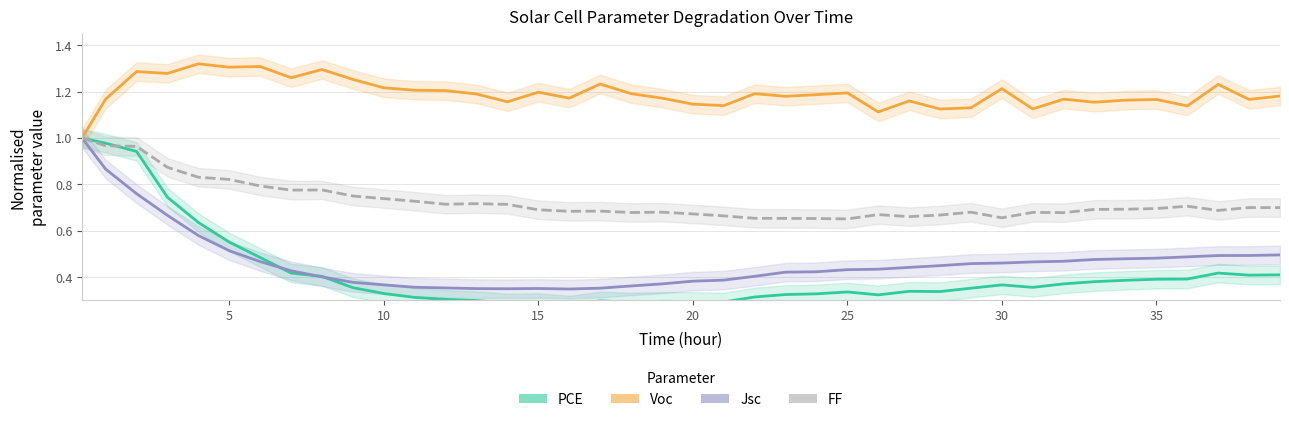

How many interior local valleys does the PCE series have?

8